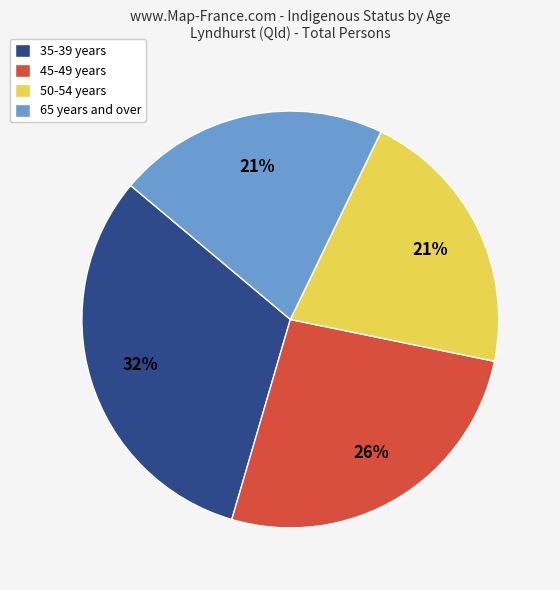

Is the sum of 35-39 years and 65 years and over greater than half?

Yes